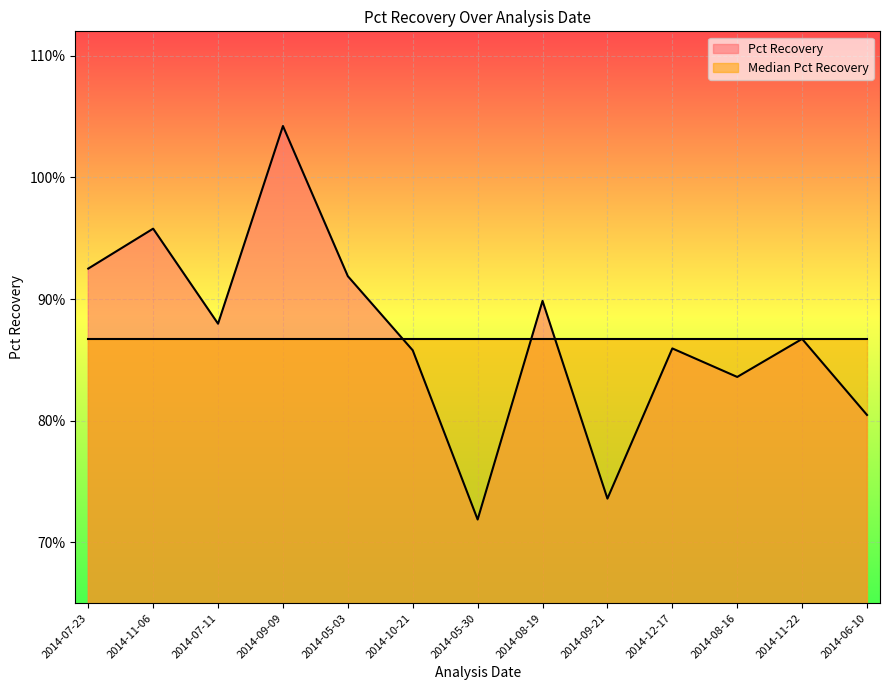

Where is the first local maximum?

2014-11-06